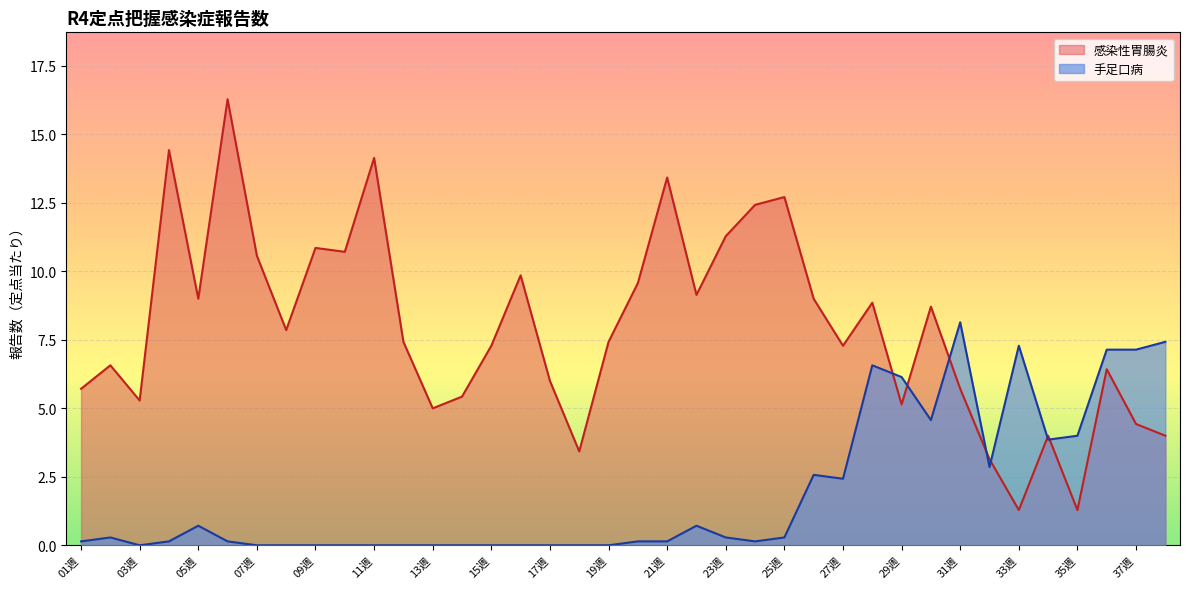

At how many categories does at least one series exceed 6?

29